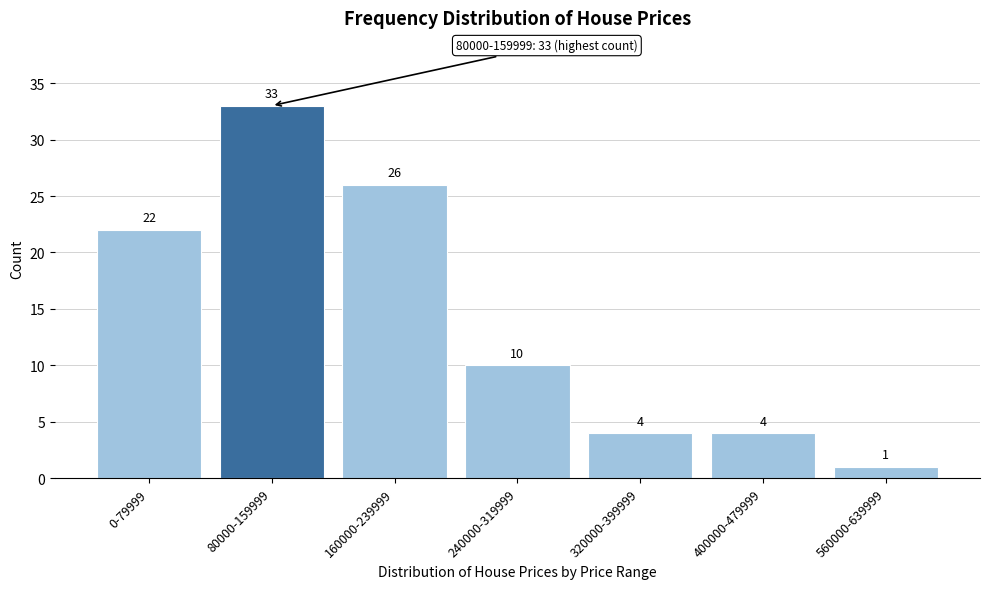

Reading left to right, what are all the values shown in this chart?

22	33	26	10	4	4	1